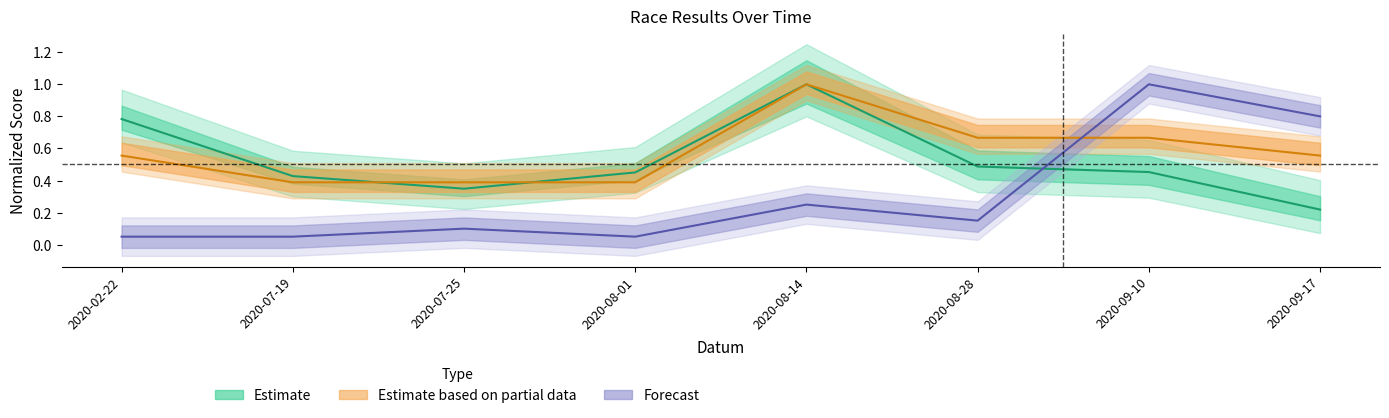

True or false: Pořadí has more than 1 interior local peaks.

True